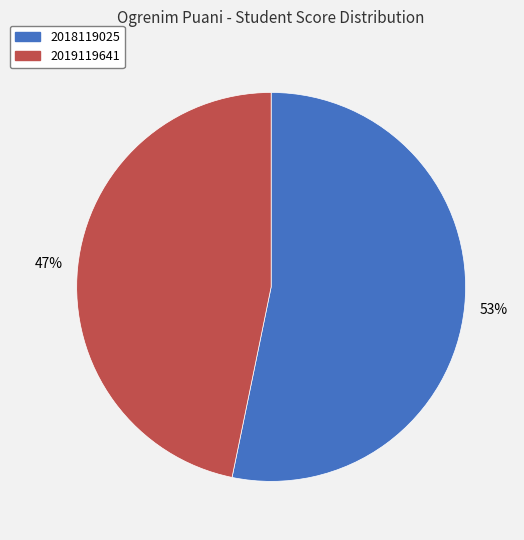

How many slices are in this pie chart?

2